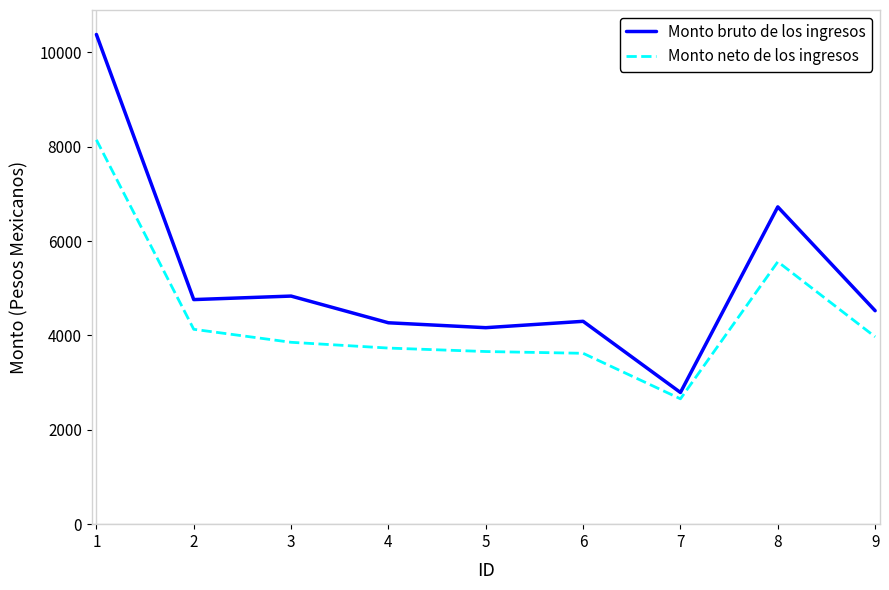

Which series has the largest total across all categories?

Monto bruto de los ingresos